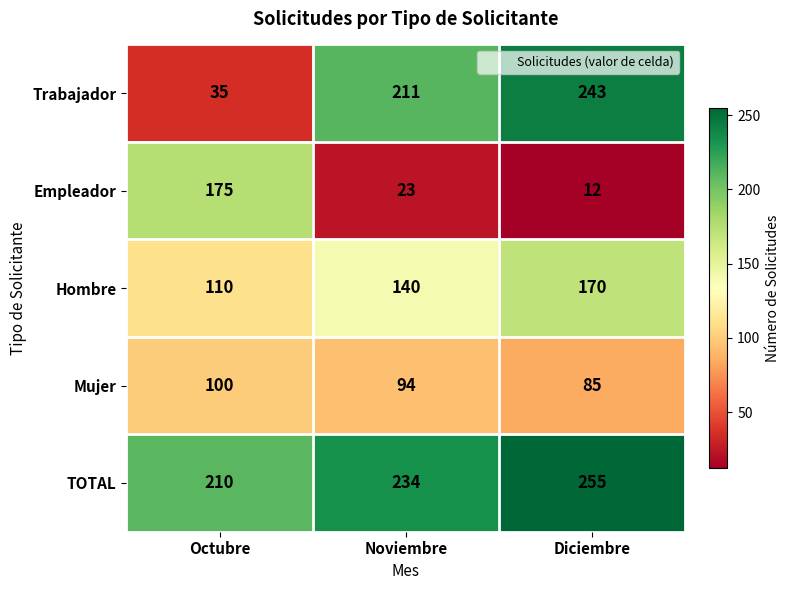

What is the difference between the highest and lowest values at Diciembre?

243